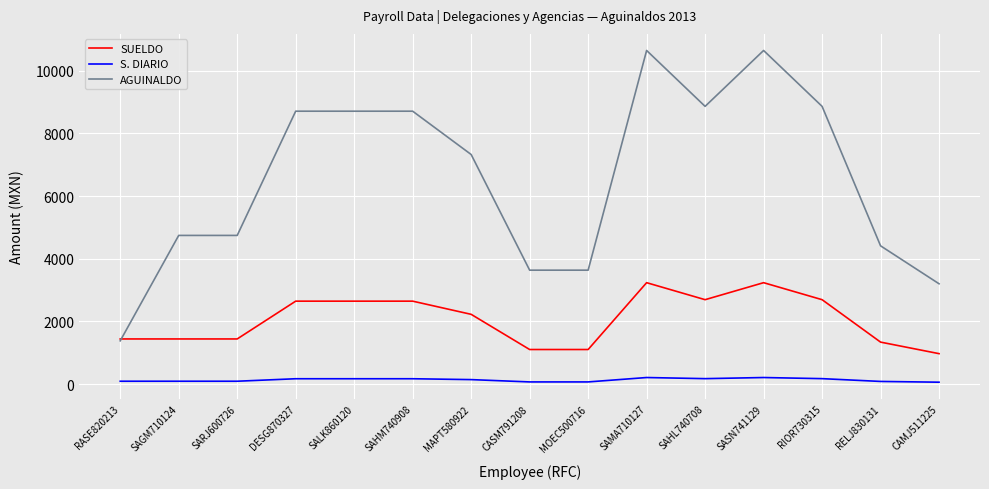

What is the approximate value of AGUINALDO at SAHL740708?

8859.0